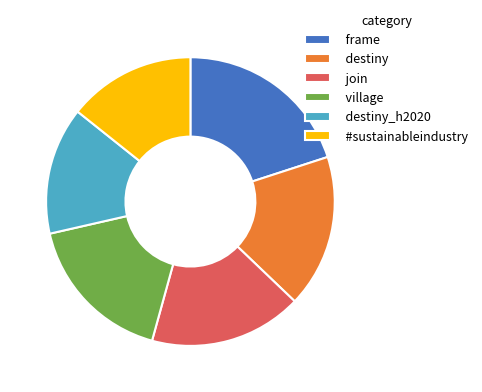

Do frame and village together represent more than half of the pie?

No